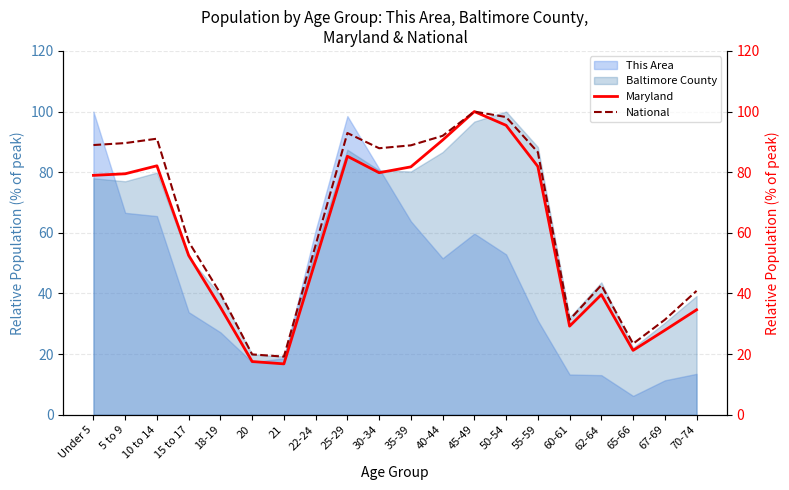

True or false: This Area has a value of 6.2 at 65-66.

True